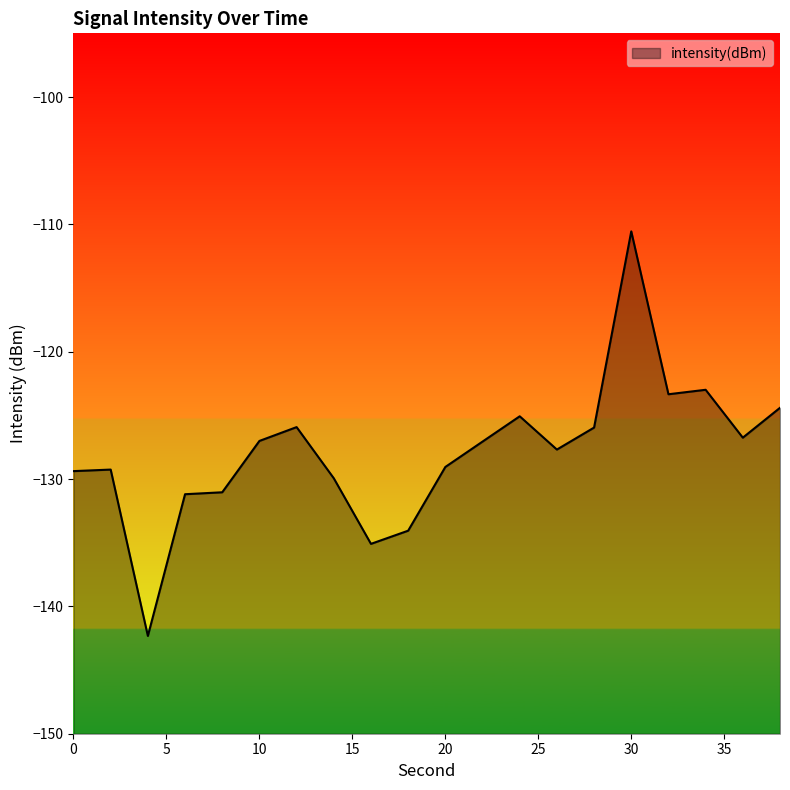

What is the minimum value shown in the chart?

-142.3